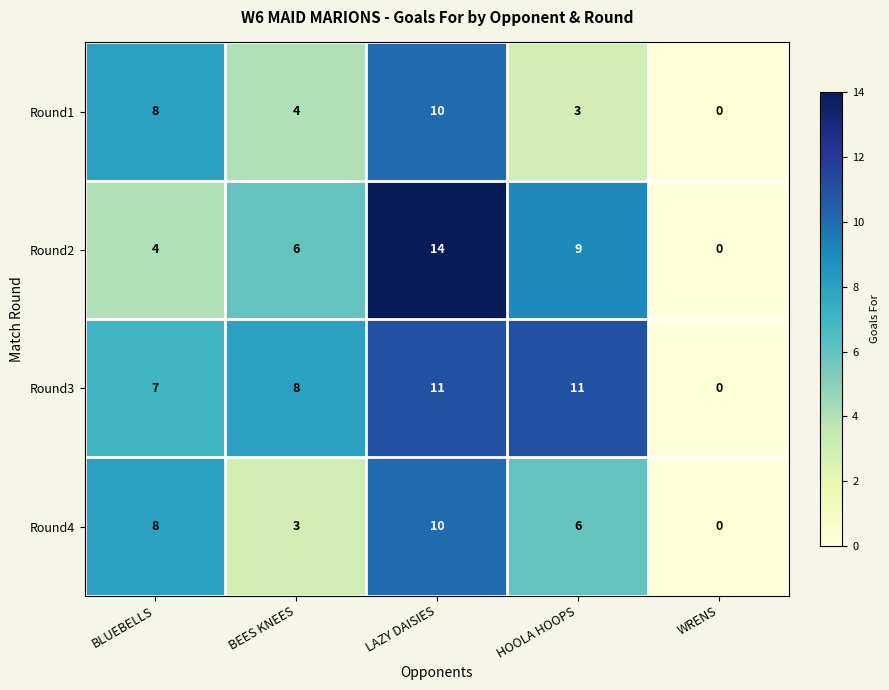

Rank the series by their average value, from lowest to highest.

Round1, Round4, Round2, Round3